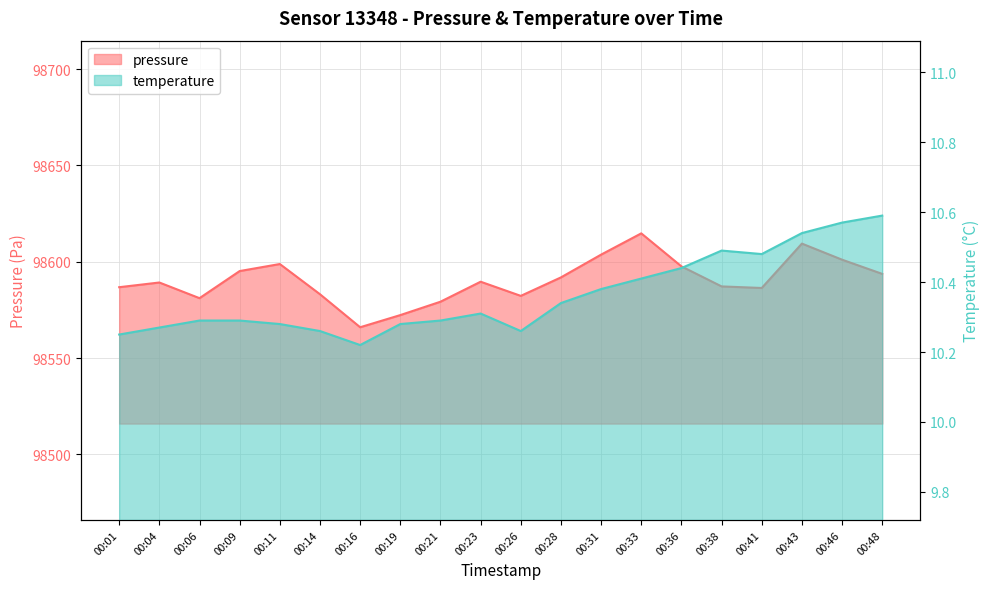

What is the sum of the pressure values at 00:09 and 00:11?

197194.0